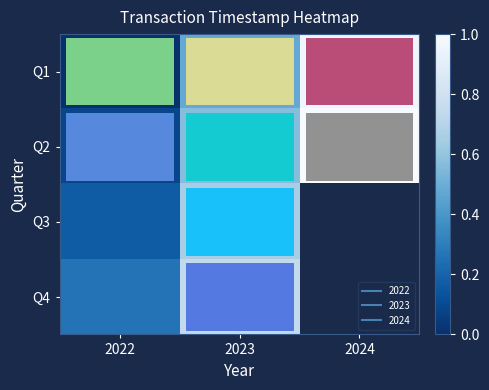

Is it true that Q4 equals 0.7 at 2023?

True